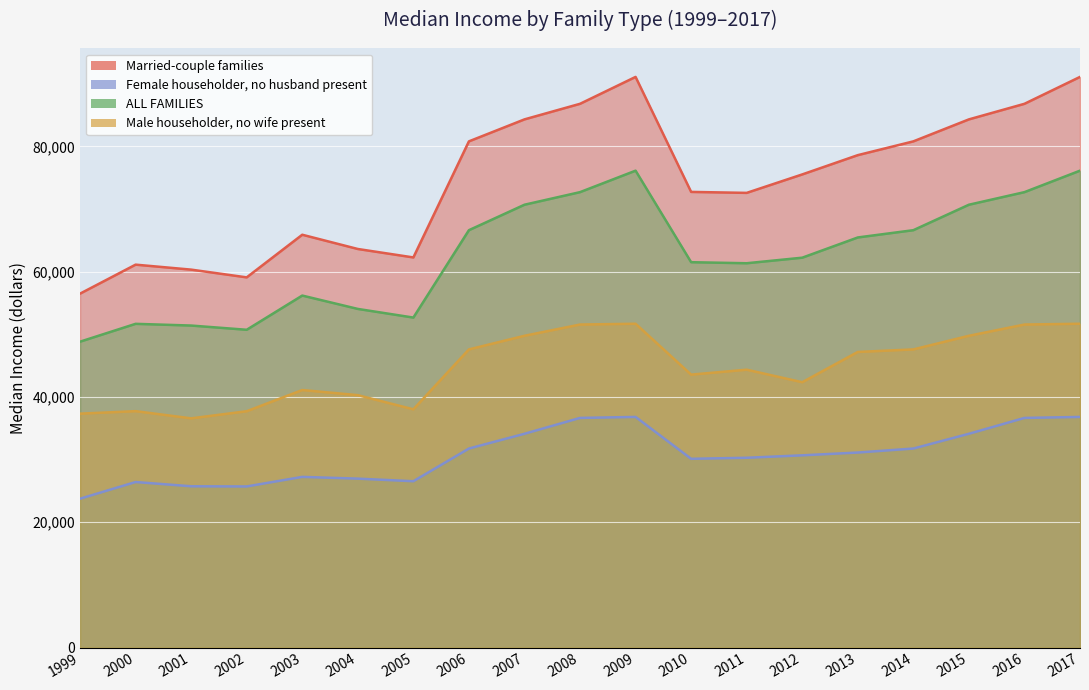

Which series has the largest total across all categories?

Married-couple families